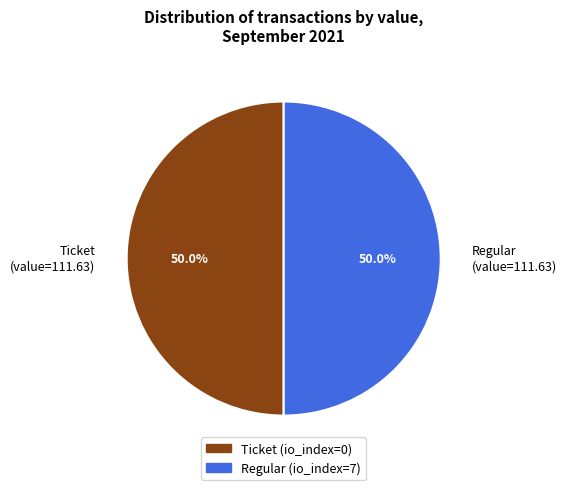

Combined, do Regular (value=111.63) and Ticket (value=111.63) account for over 50%?

Yes